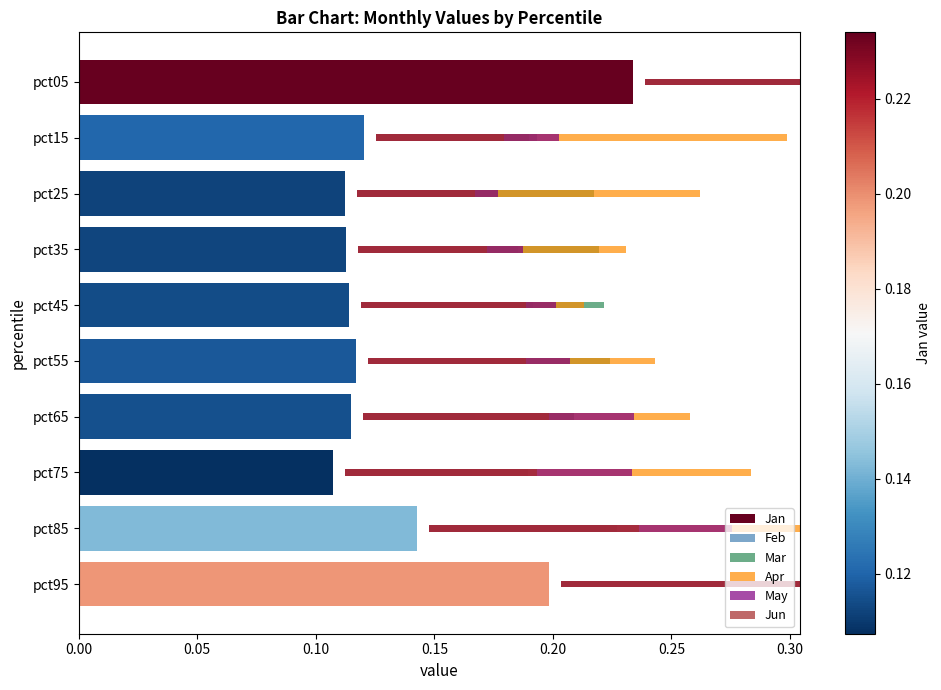

Count the Feb values in the range 0 to 1.

10